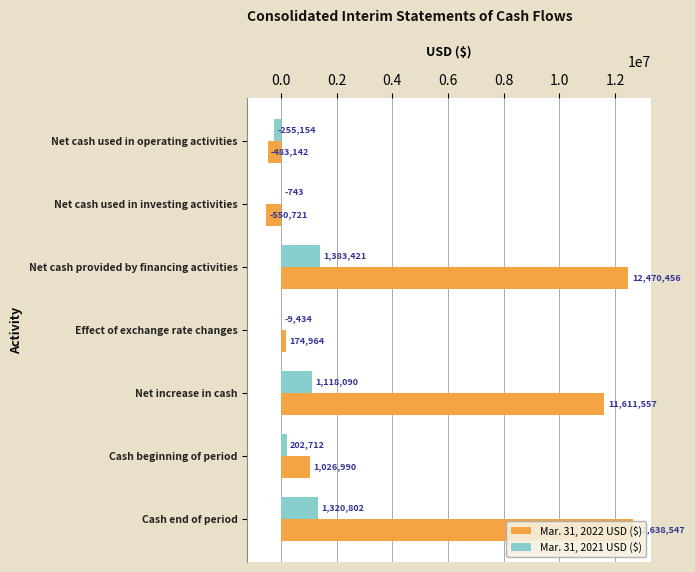

What is the difference between the highest and lowest values at Cash end of period?

11317745